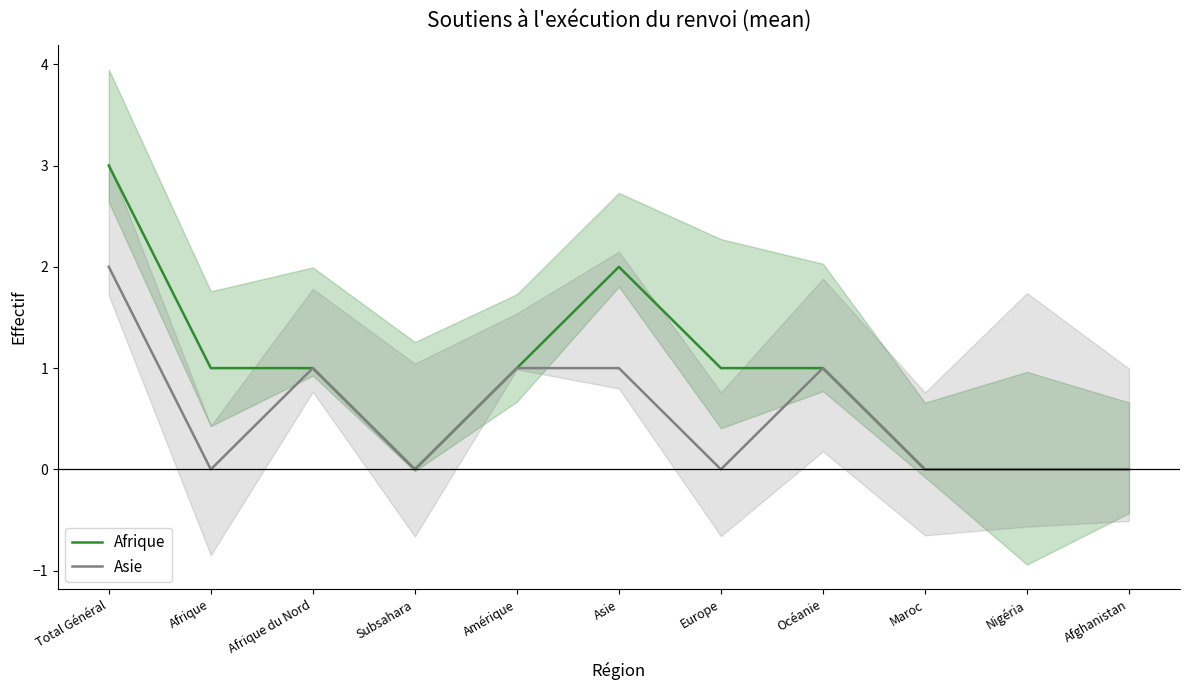

Where is Afrique nearest to the value 1?

Afrique